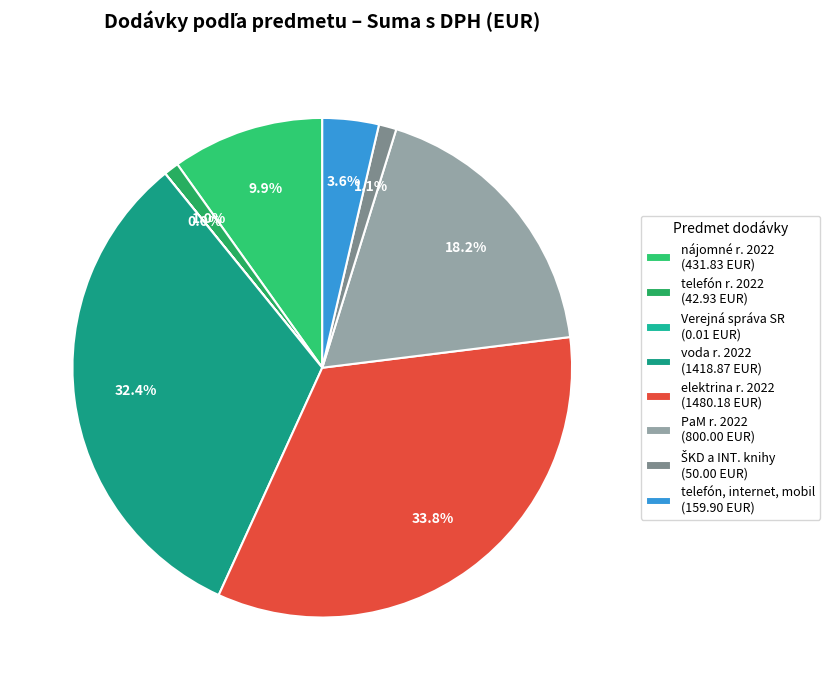

What is the largest slice in the pie chart?

elektrina r. 2022 (1480.18 EUR)